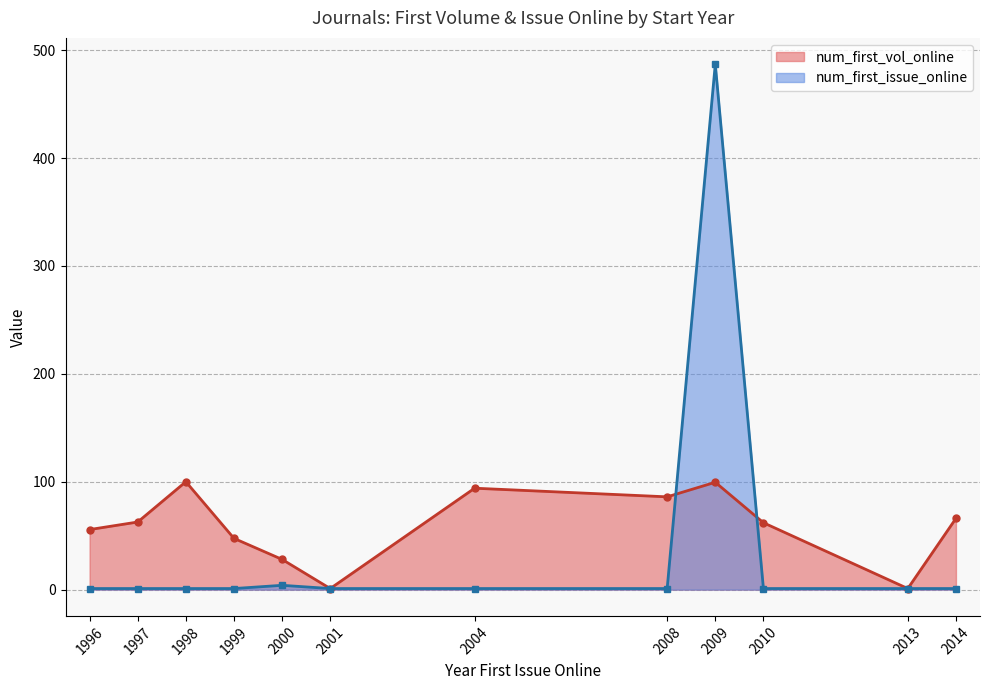

At which label is num_first_vol_online closest to 60?

1997